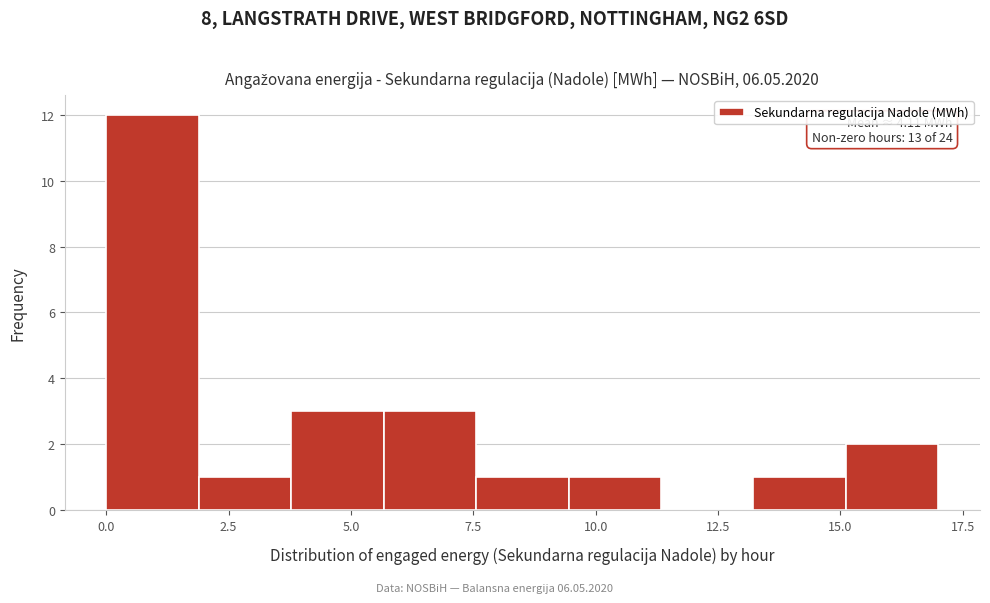

Around what value on the x-axis is the tallest bar? Give the approximate position of its centre, as read against the axis.

1.0